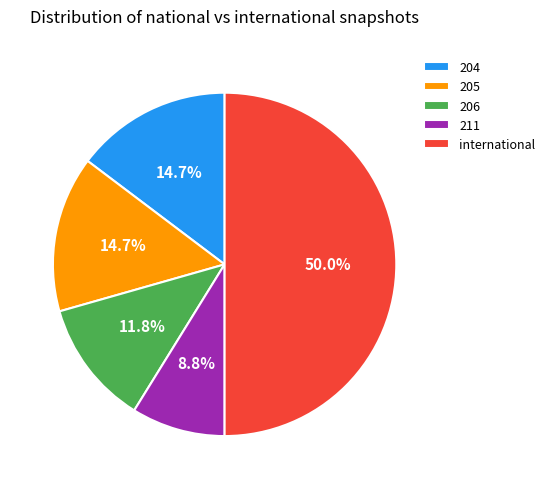

Which category has the smallest portion of the pie?

211